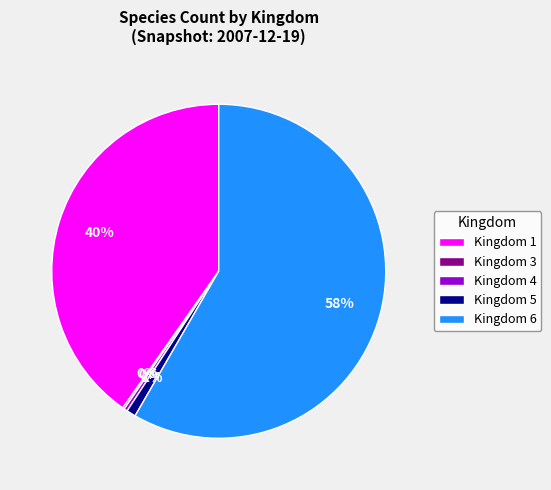

To the nearest percent, what is the average slice percentage?

20%